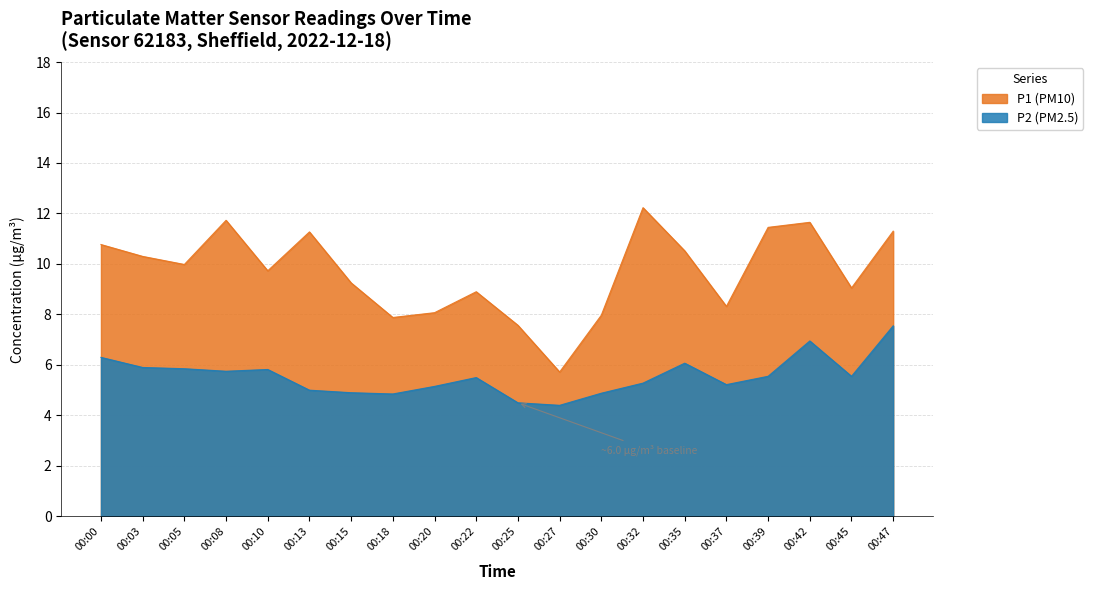

What is the lowest value of the P2 series?

4.4